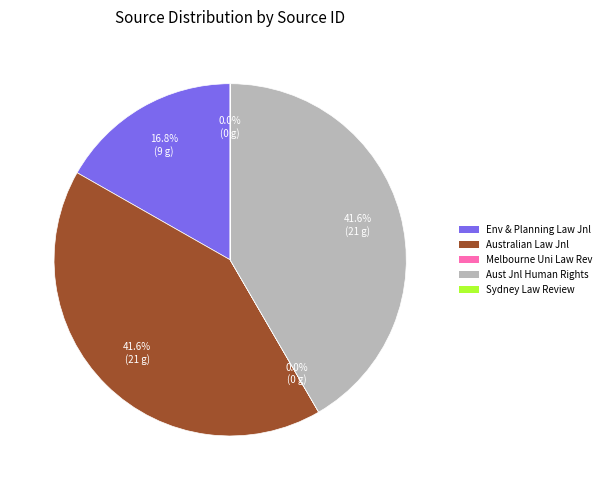

To the nearest percent, what is the difference between the largest and smallest slice percentages?

42%